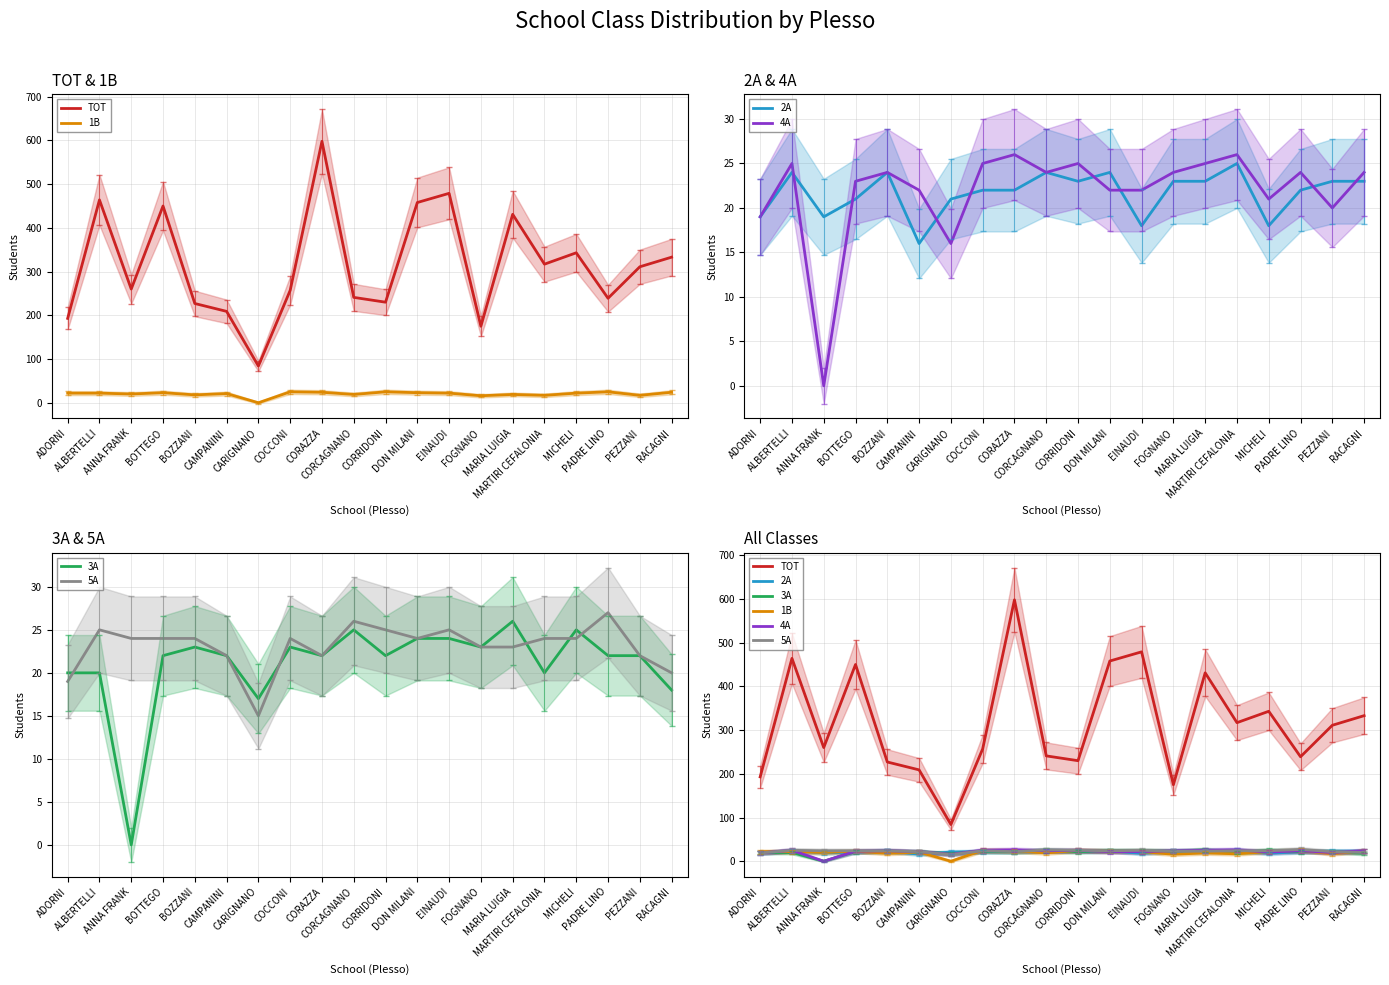

Which category has the lowest value in the 2A series?

CAMPANINI